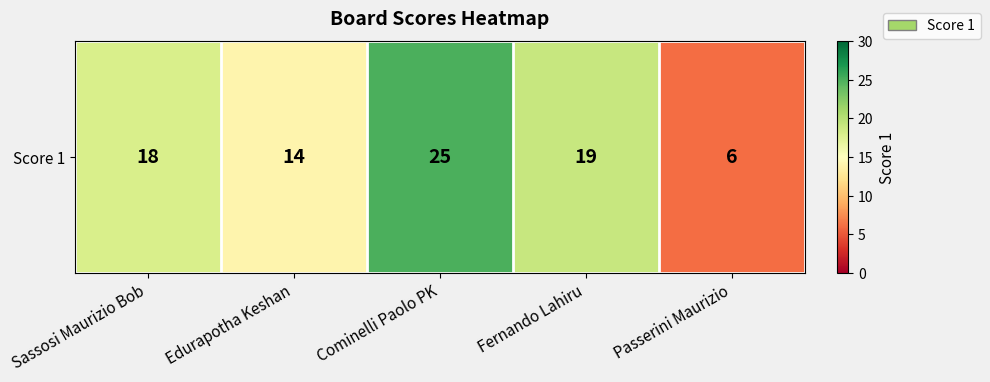

Which label corresponds to the smallest value in the chart?

Passerini Maurizio